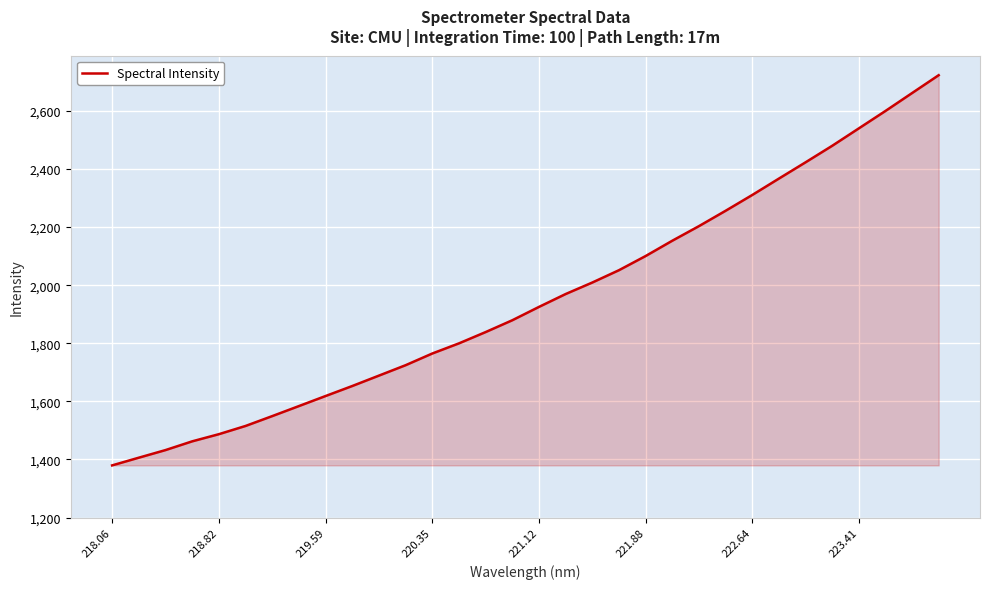

Reading right to left, extract all data points from this chart.

2722.8	2661.3	2599.6	2539.6	2479.7	2422.8	2366.8	2310.4	2256.1	2203.2	2153.0	2100.4	2051.6	2009.2	1969.6	1925.3	1879.3	1838.7	1799.8	1764.9	1724.6	1688.8	1653.0	1618.5	1583.9	1549.4	1515.5	1487.1	1462.5	1432.4	1406.2	1379.7